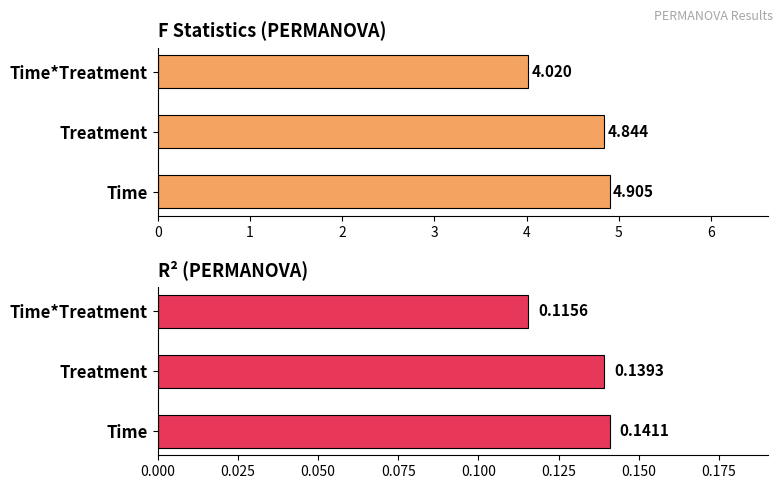

At Treatment, list the series in order from smallest to largest.

R.squared, F.statistics